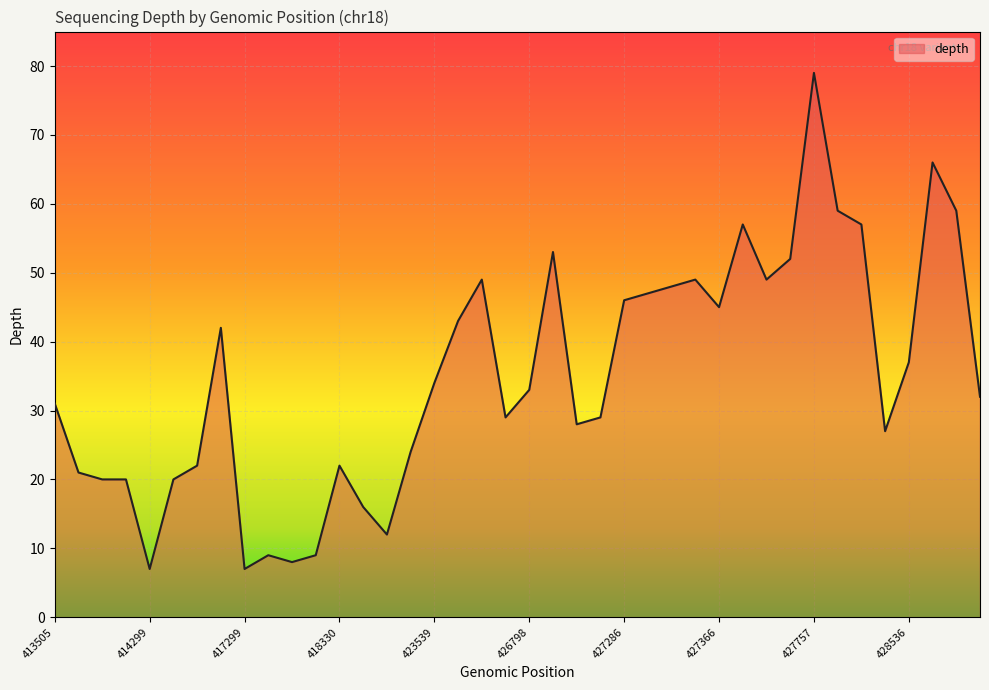

What is the difference between the maximum and minimum values?

72